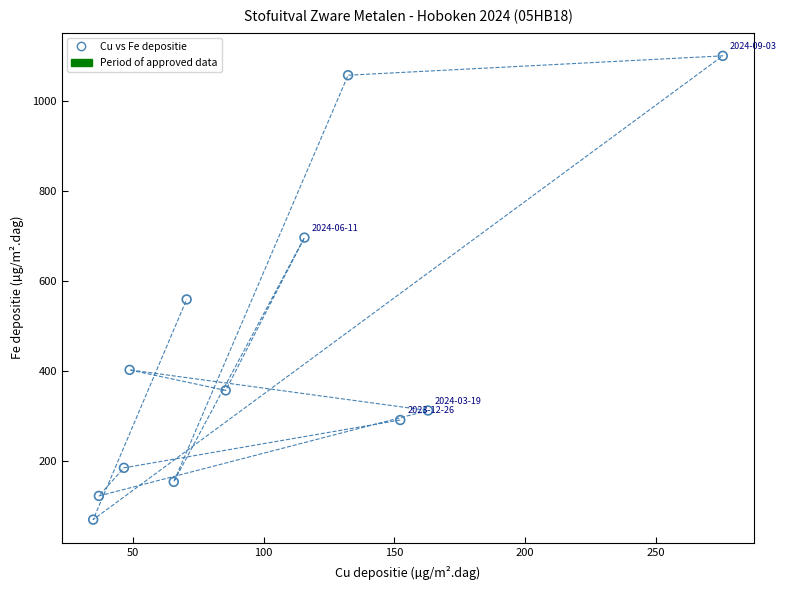

What is the average Y value?

441.7